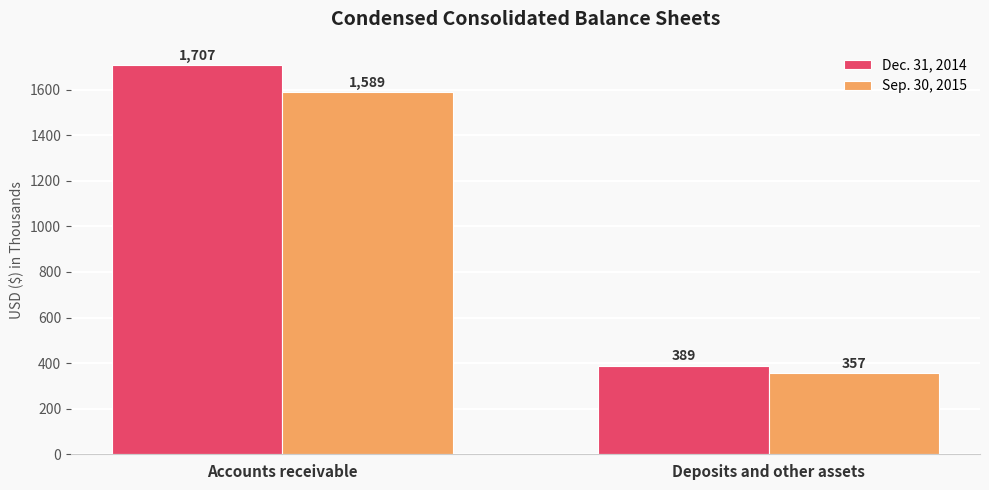

At which label does Sep. 30, 2015 reach its peak?

Accounts receivable